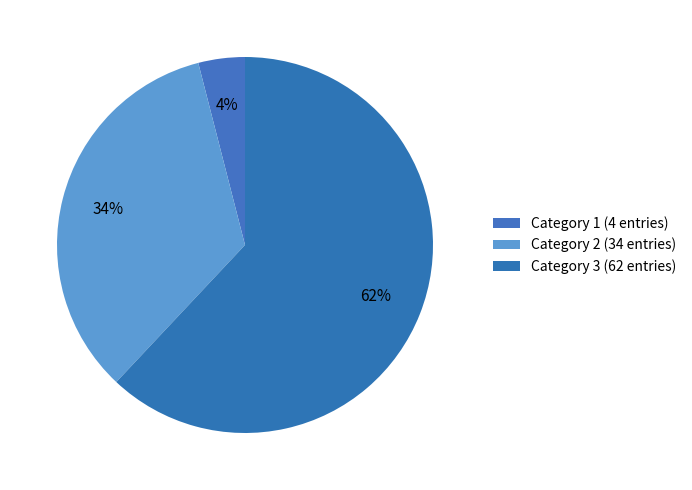

How many segments does this pie chart have?

3